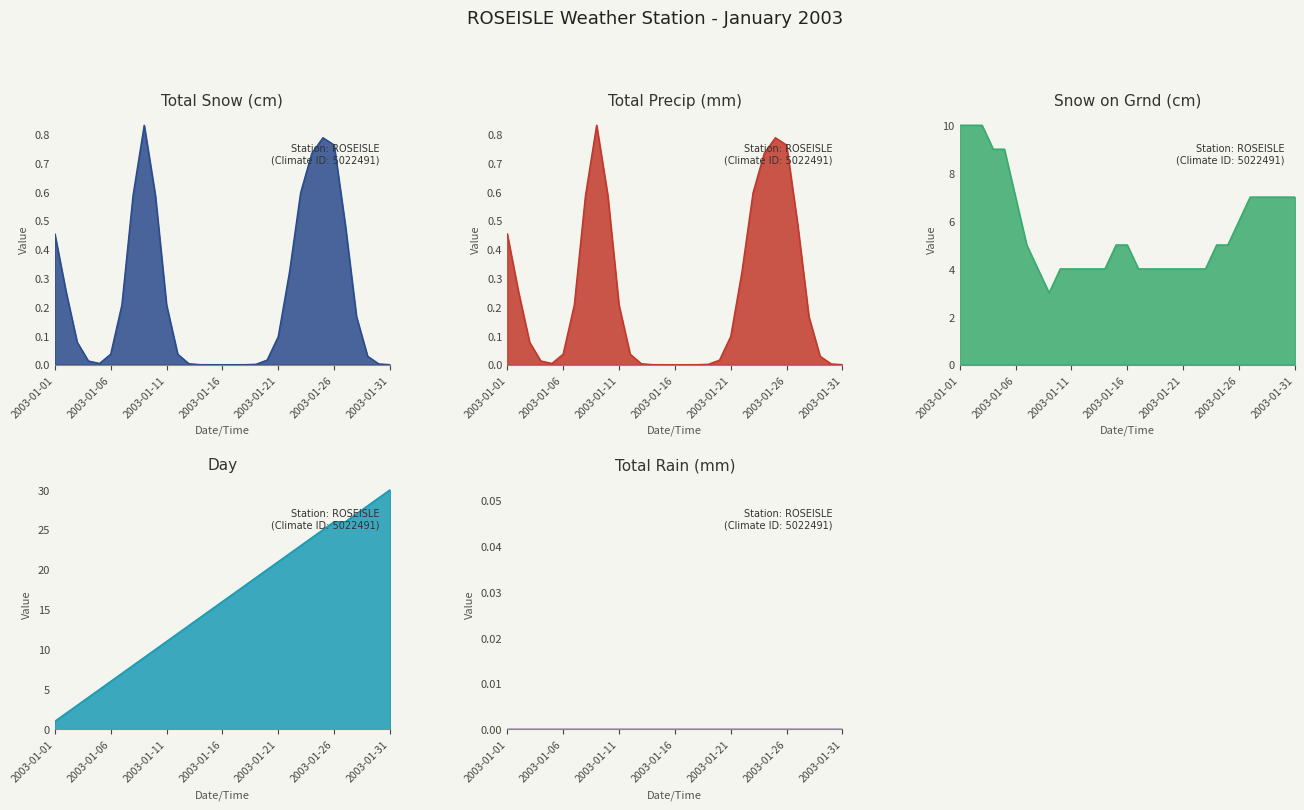

Is the value of Total Rain (mm) at 2003-01-08 greater than the value of Total Snow (cm) at 2003-01-20?

No